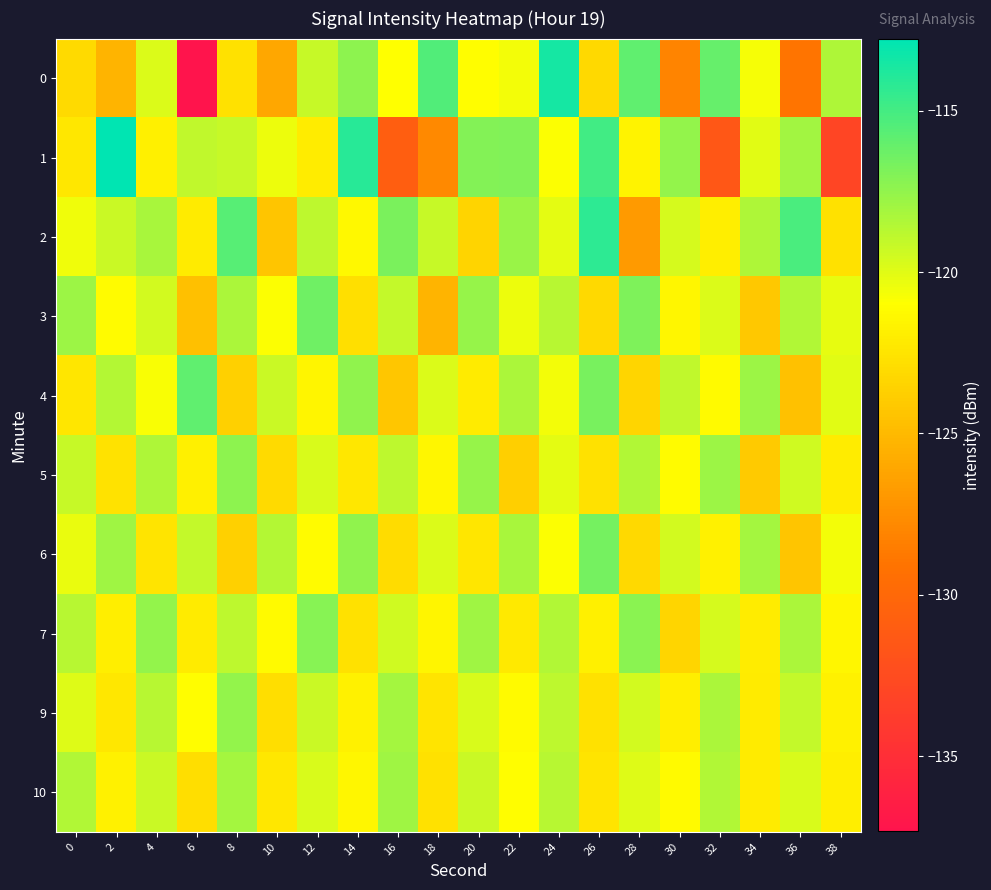

Which category has the highest value across all series?

2